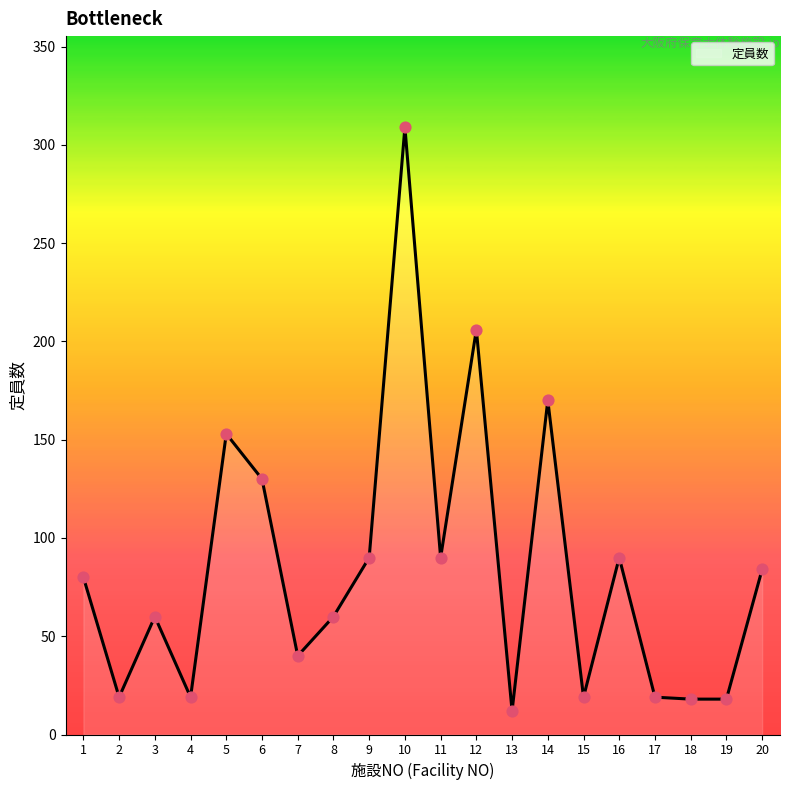

Which has a higher value, 16 or 6?

6